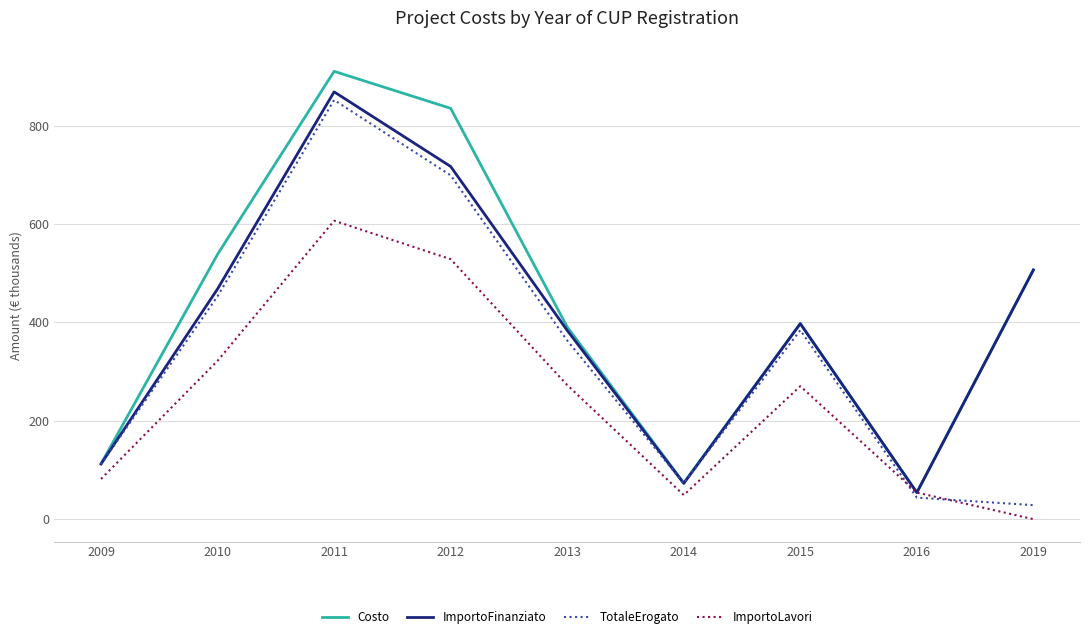

What is the lowest value of the TotaleErogato series?

28.5